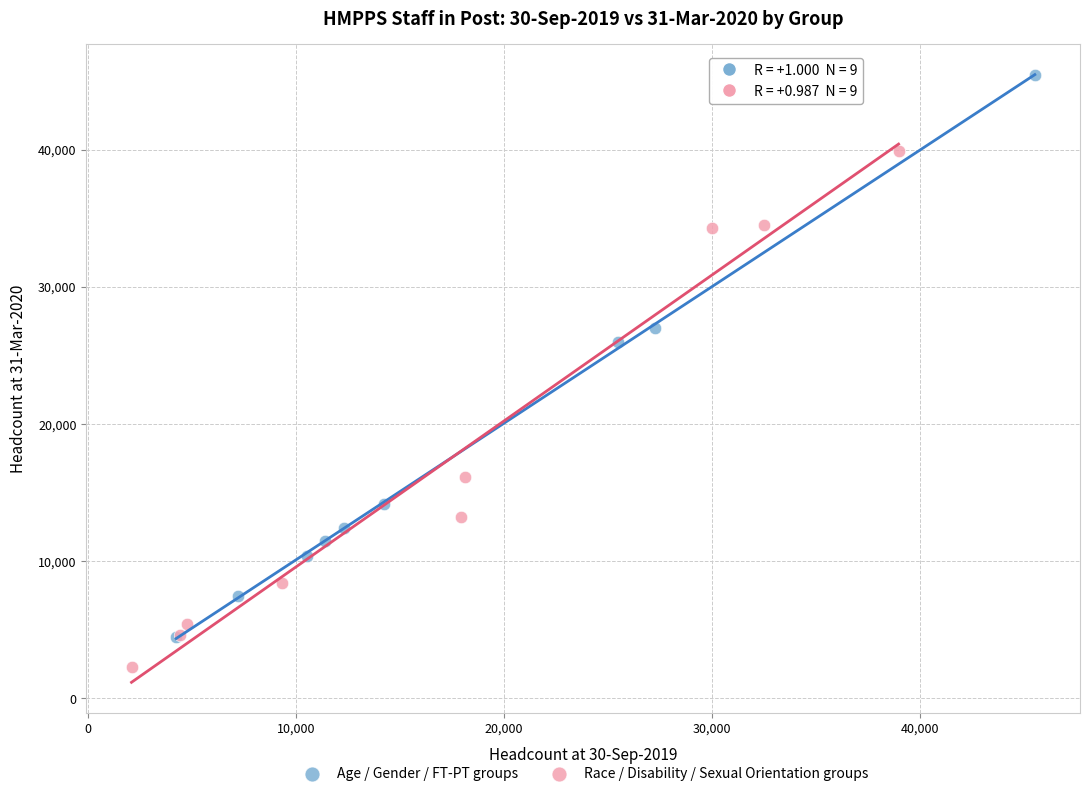

Which series reaches the minimum Y coordinate?

Race / Disability / Sexual Orientation groups